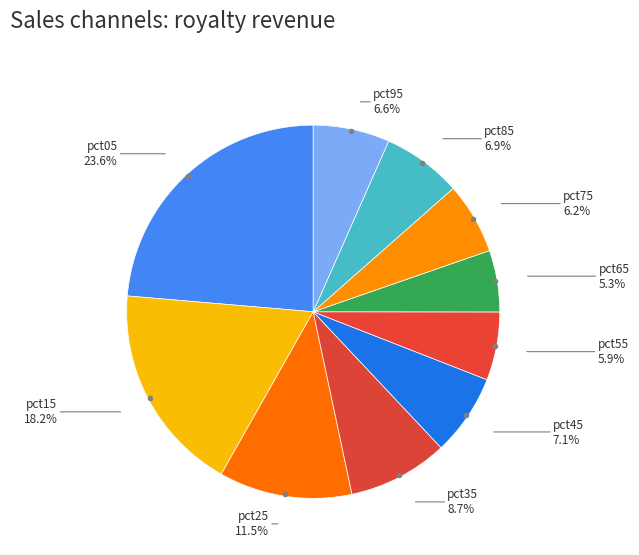

Approximately how many times larger is the value at pct25 compared to pct05?

0.5